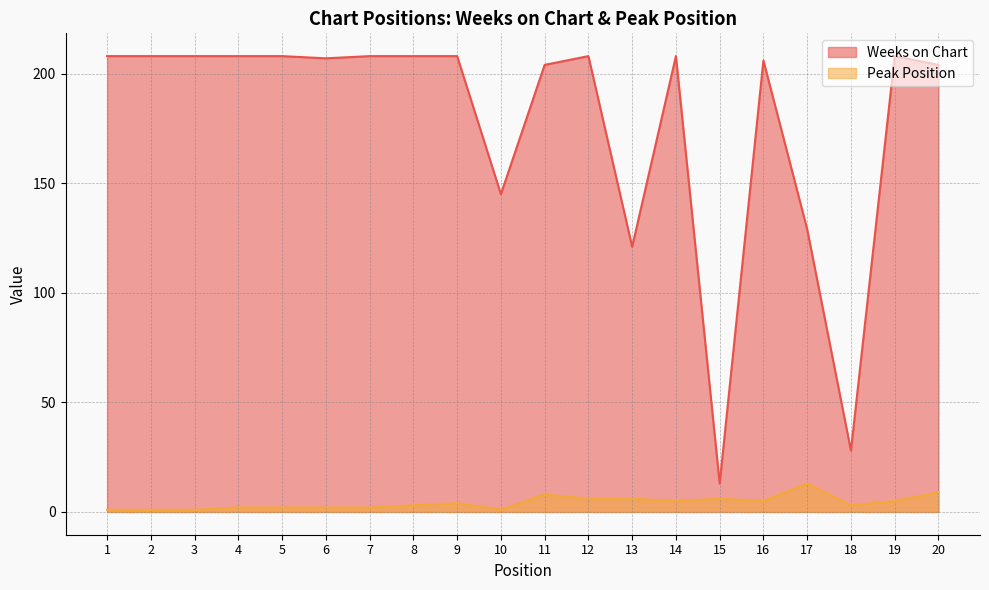

Between 14 and 16, which series saw the biggest shift?

Weeks on Chart